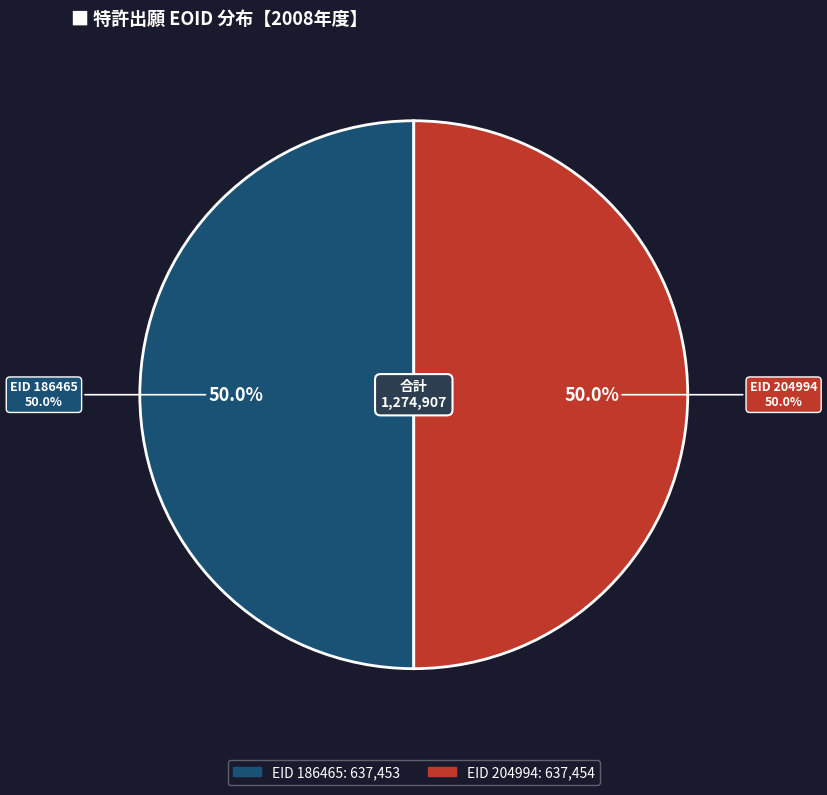

Does any single category account for the majority?

Yes